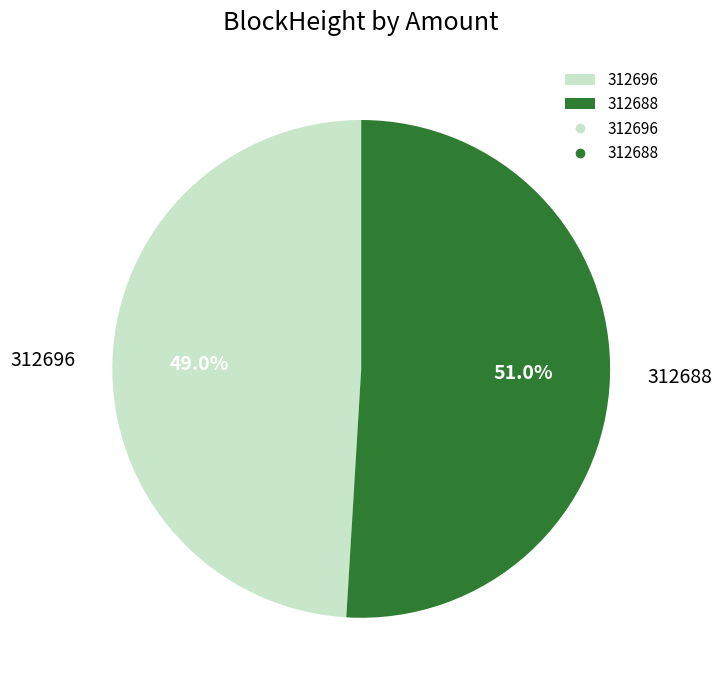

Which category has the smallest portion of the pie?

312696